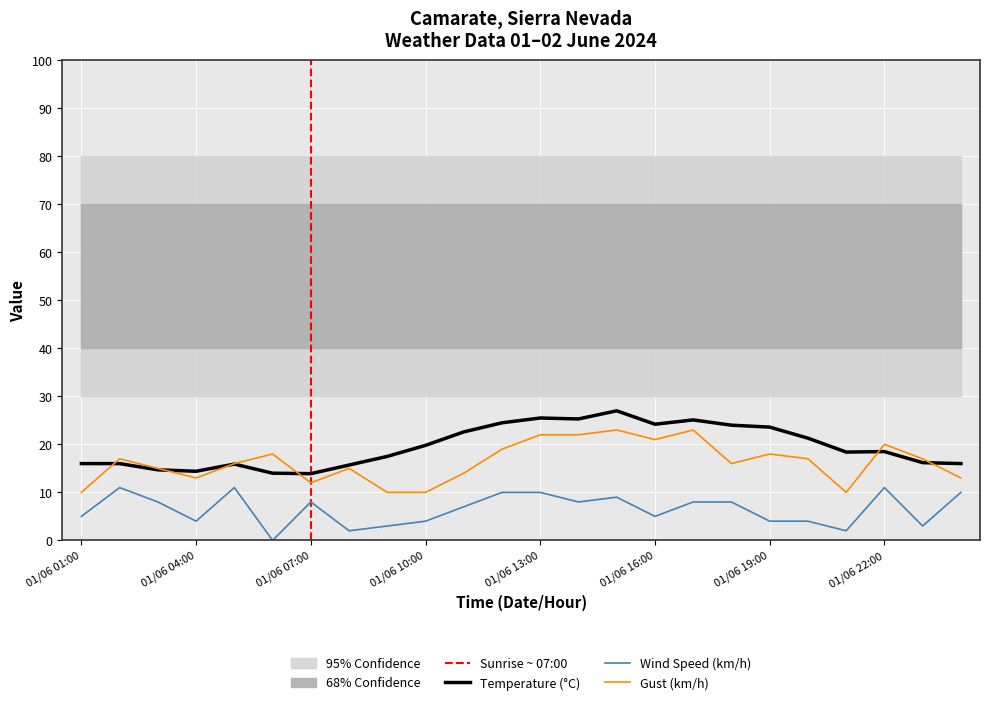

True or false: Temperature (C) has a value of 21.3 at 01/06 20:00.

True